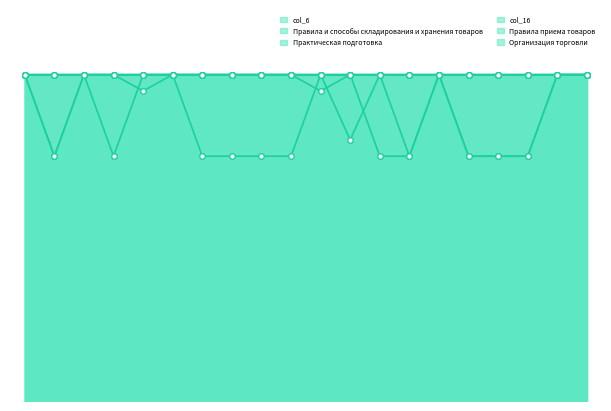

Does the chart have visible grid lines?

No